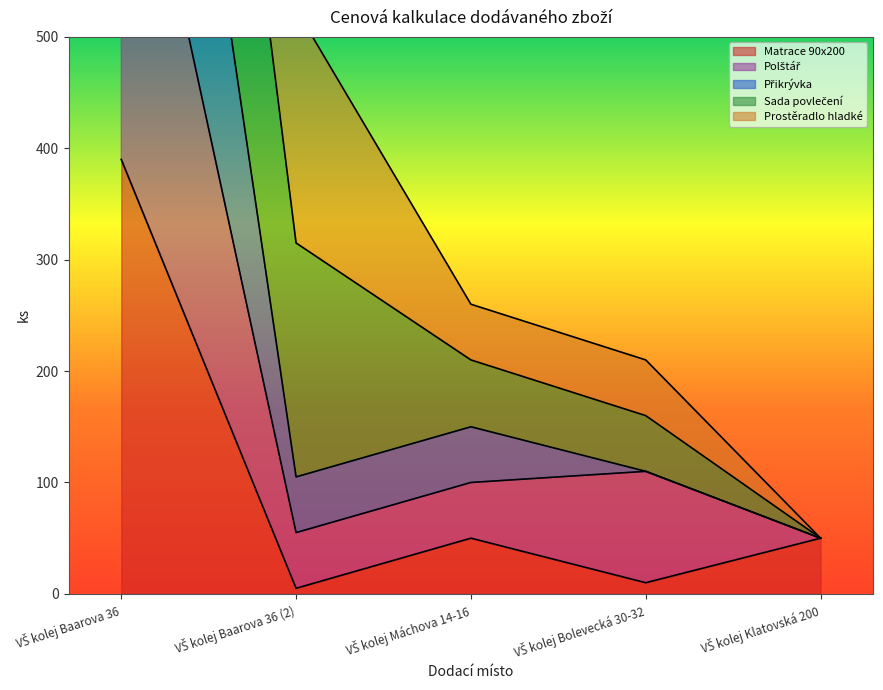

What is the difference between the maximum and minimum values in the Polštář series?

730